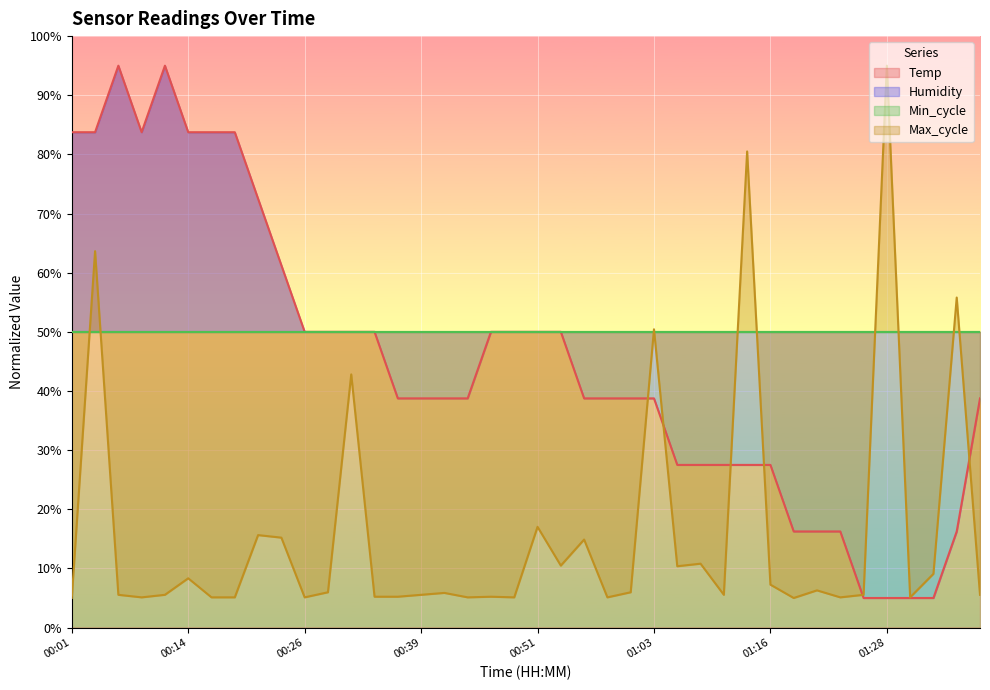

What is the approximate value of Max_cycle at 01:01?

6.0